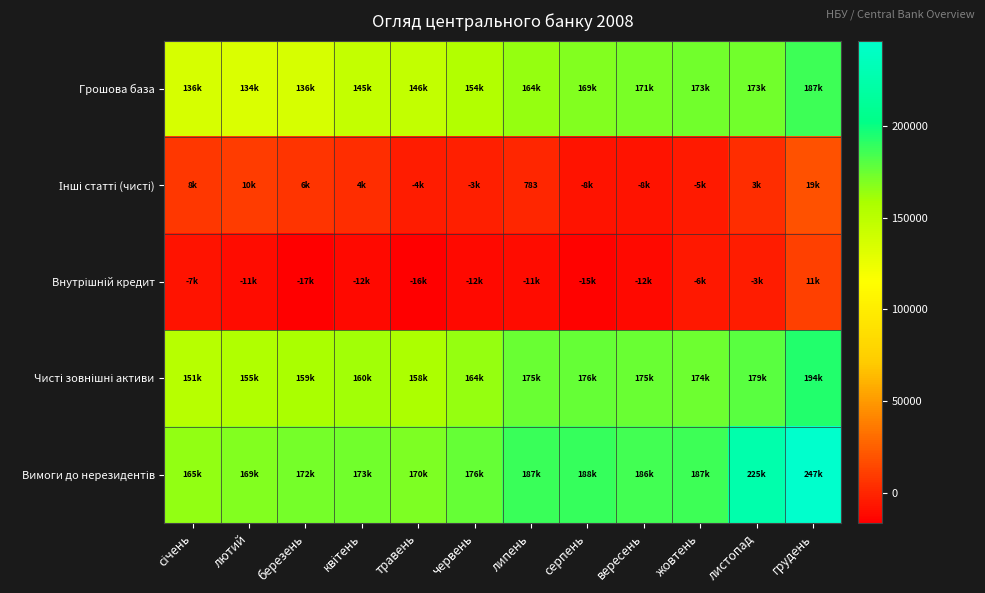

What is the total value across all series at серпень?

509948.2